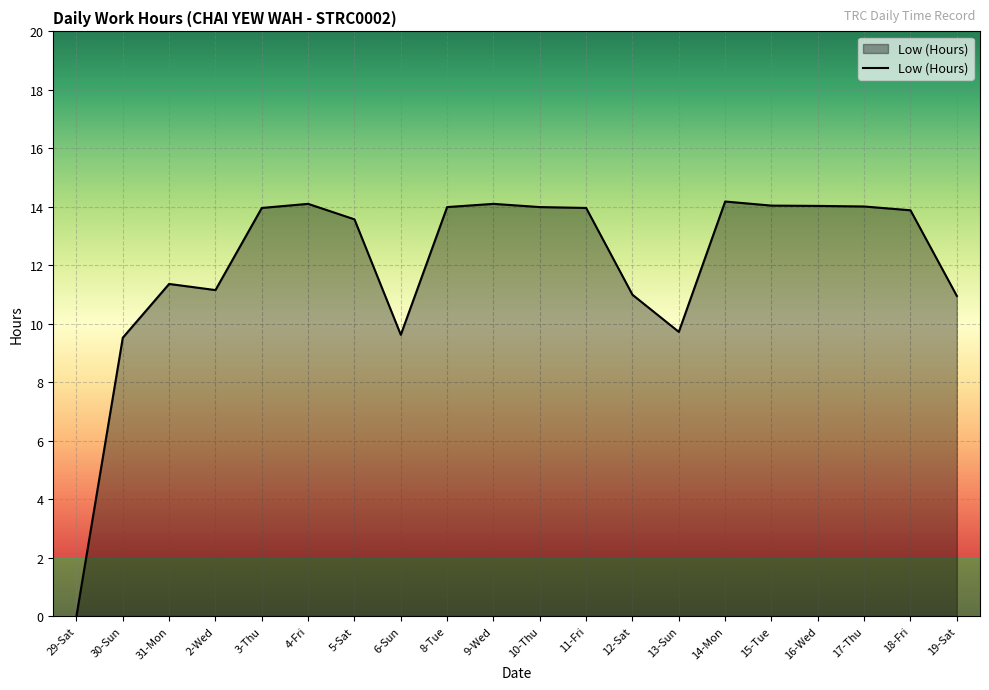

How many series are shown in this chart?

1